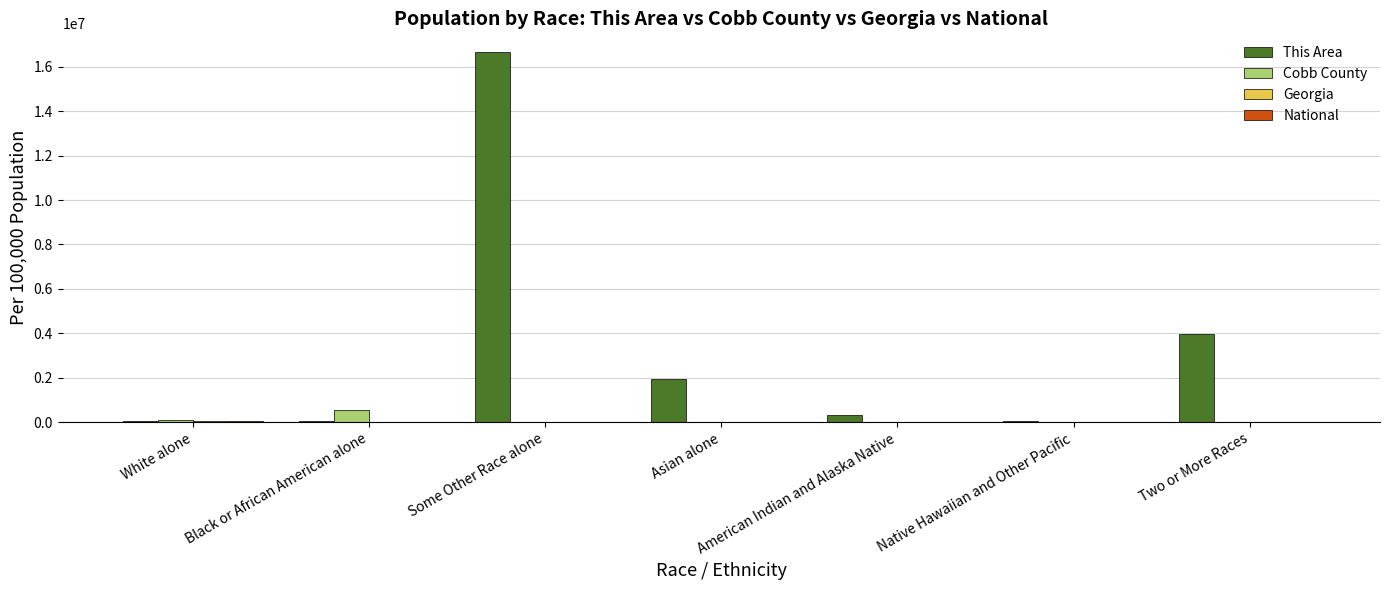

What is the total value across all series at Black or African American alone?

582592.8